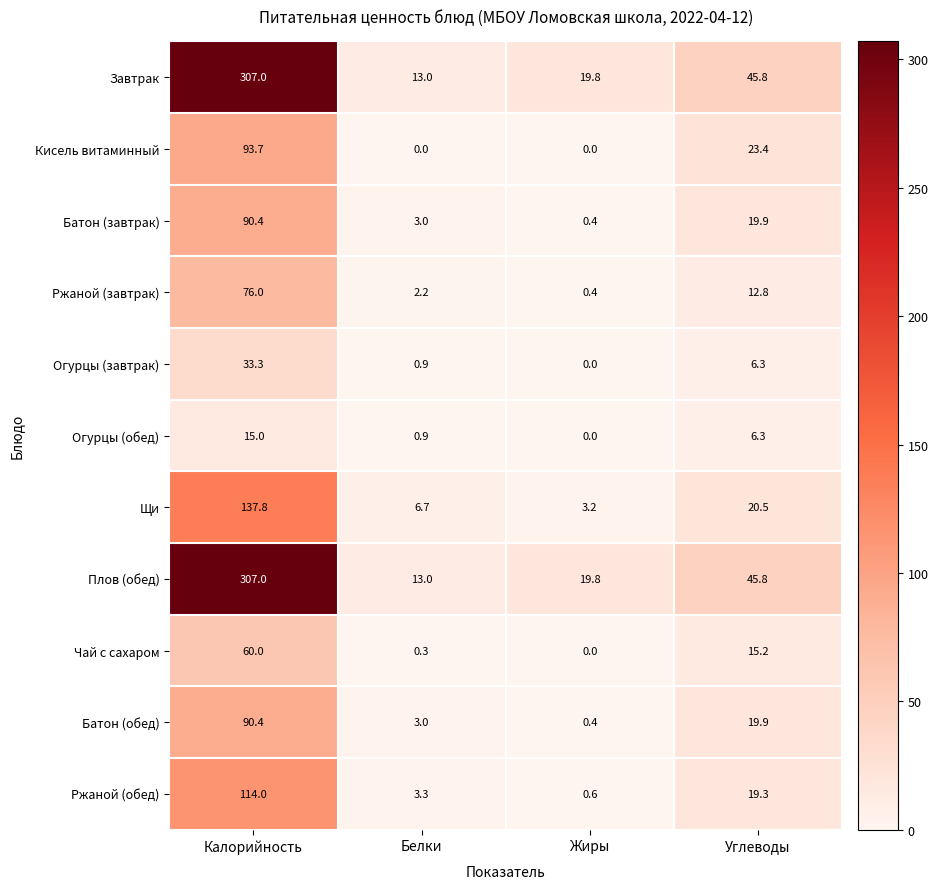

At which category is the sum across all series the highest?

Калорийность